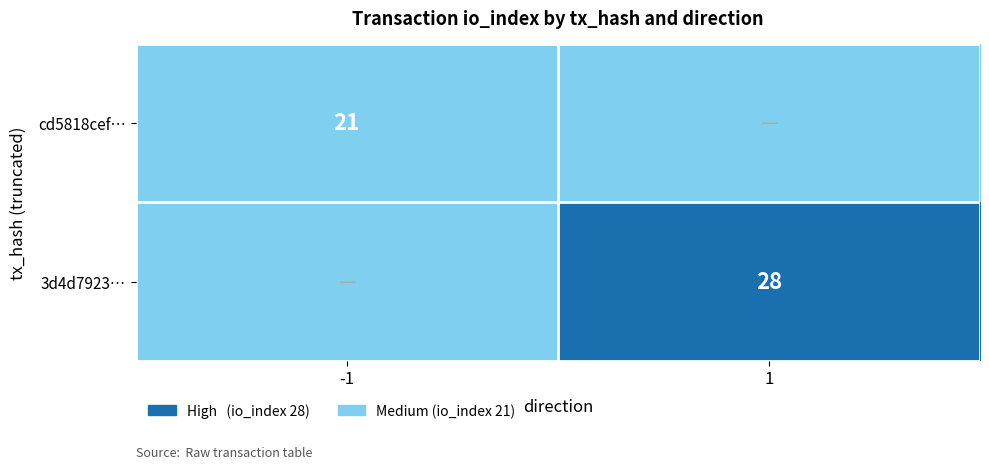

The value of cd5818cef… at -1 is 37. True or false?

False